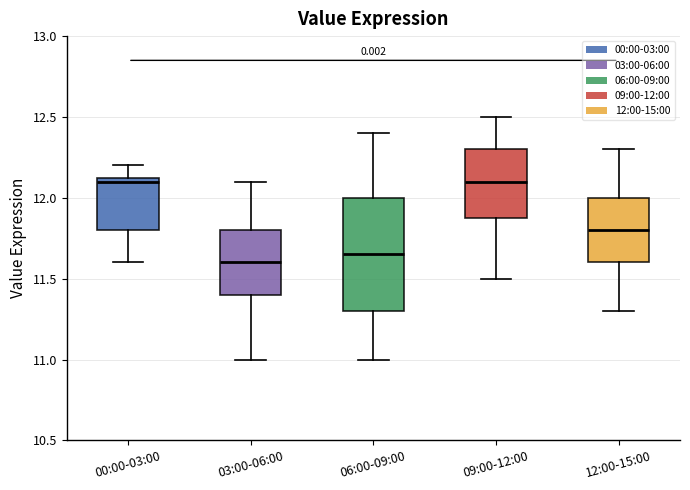

Where does the median line of the box for 12:00-15:00 sit on the y-axis? The values are not printed on the chart, so give them approximately, as read against the axis.

11.80